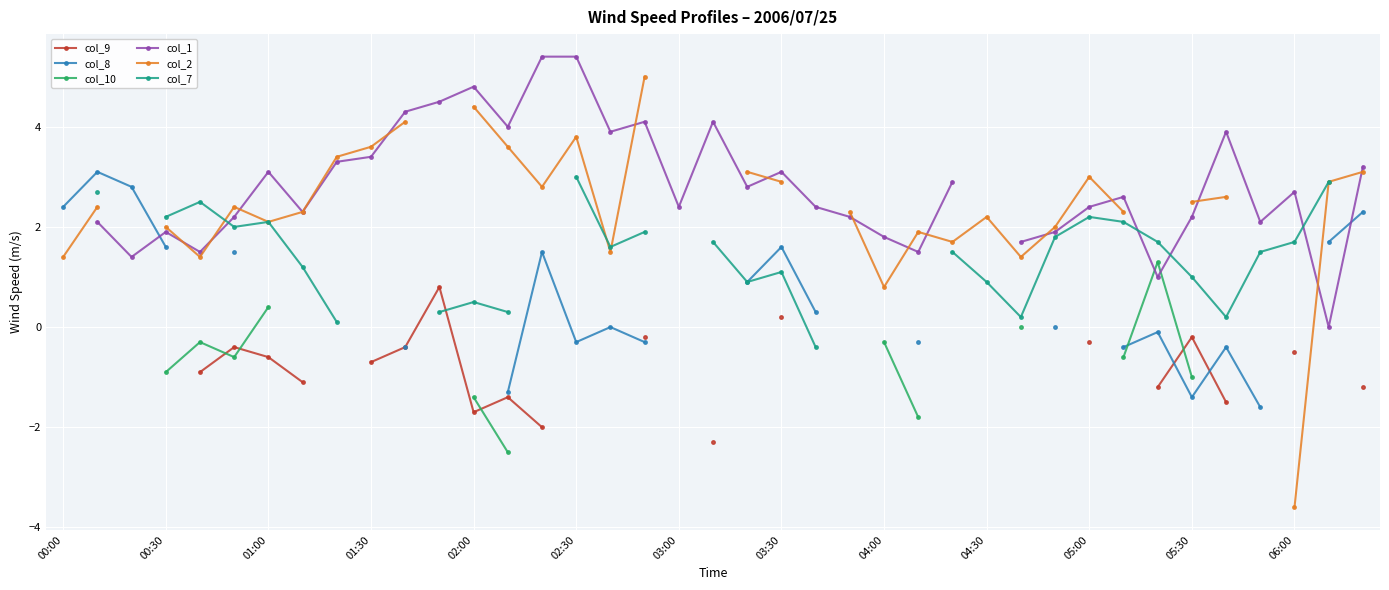

Does the chart display data point markers on the line(s)?

Yes